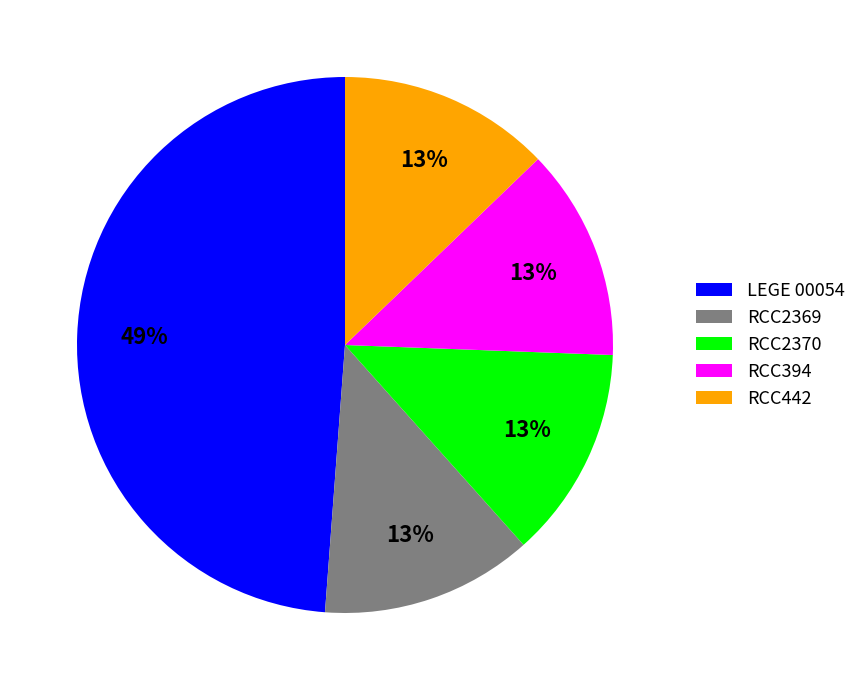

To the nearest percent, what is the combined percentage of RCC442 and RCC2370?

26%